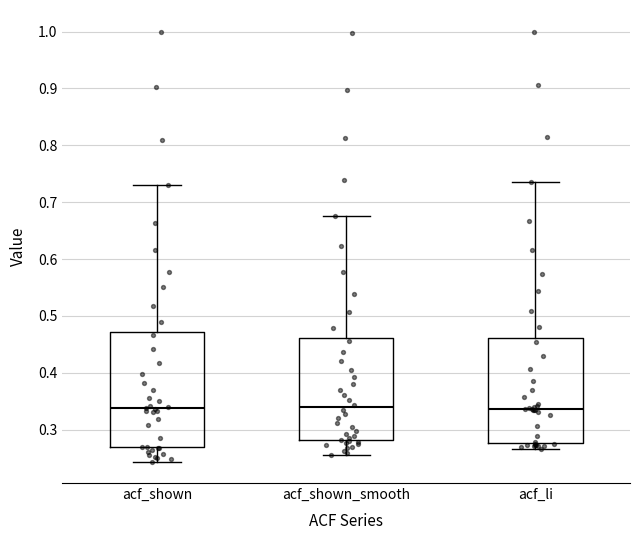

Reading left to right, read every box against the y-axis: the position of its median line, the range the box covers, and the ends of its whiskers. The values are not printed on the chart, so give them approximately, as read against the axis.

acf_shown: median 0.34, box 0.27 to 0.47, whiskers 0.24 to 0.73
acf_shown_smooth: median 0.34, box 0.28 to 0.46, whiskers 0.26 to 0.68
acf_li: median 0.34, box 0.28 to 0.46, whiskers 0.27 to 0.74